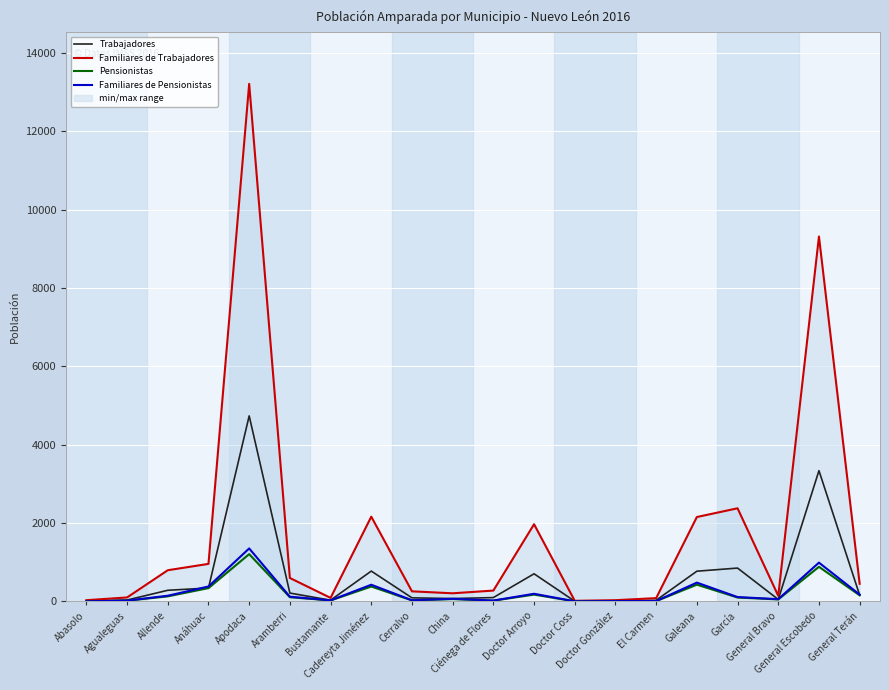

What is the difference between the second highest and minimum values in the Familiares de Trabajadores series?

9300